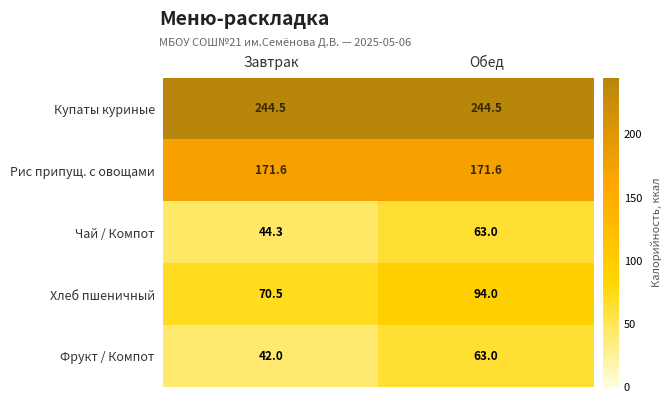

What is the spread (max minus min) of values at Завтрак?

202.5